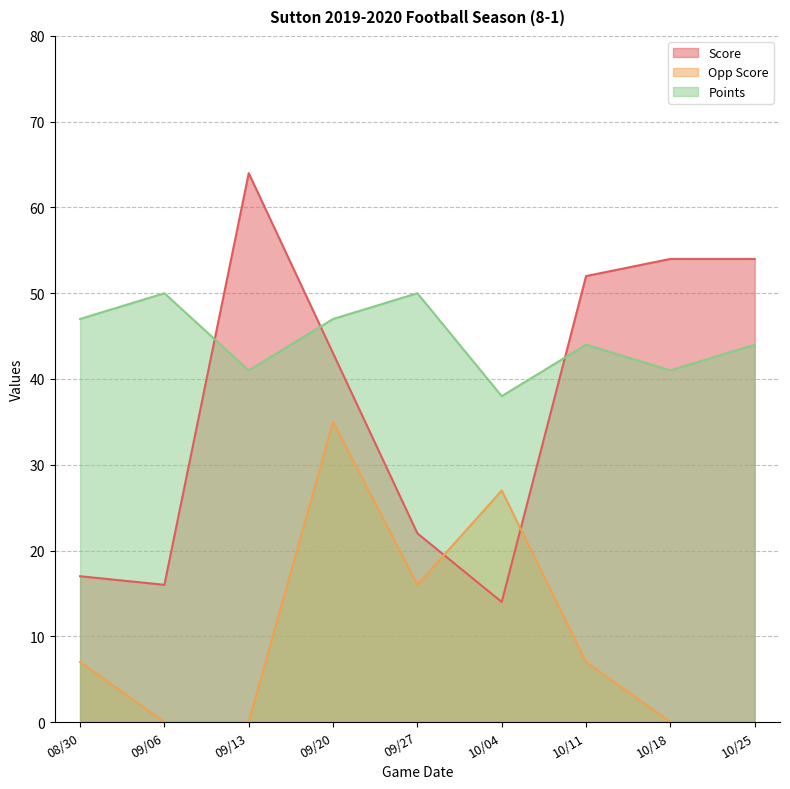

What is the difference between the maximum and minimum values in the Opp Score series?

35